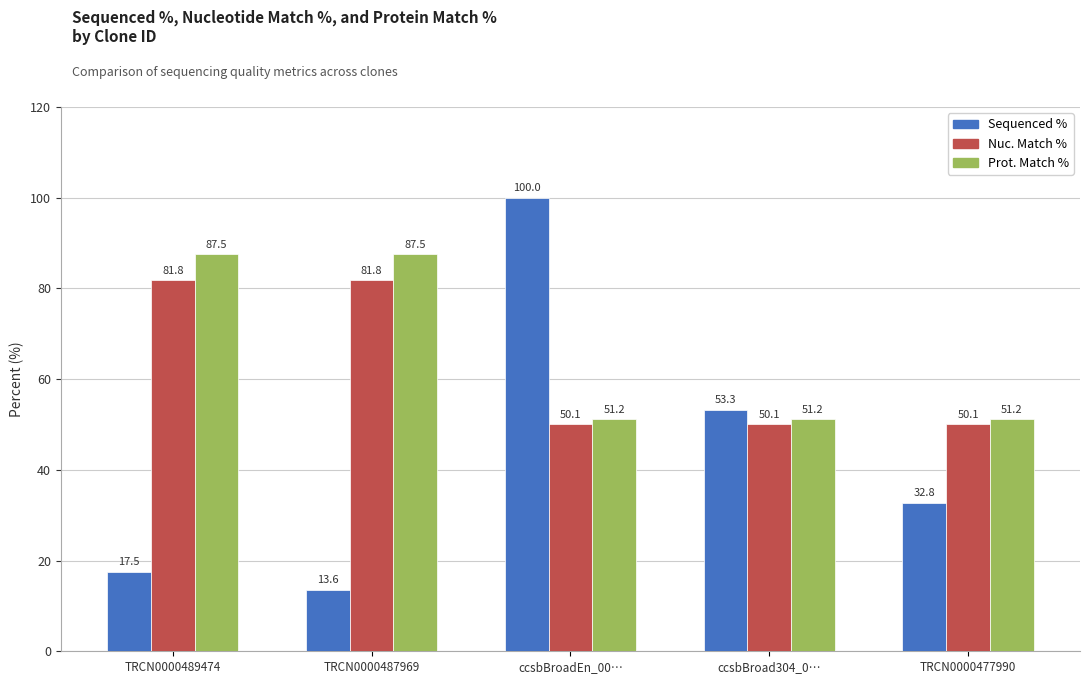

How many values in the Sequenced % series are below 32?

2